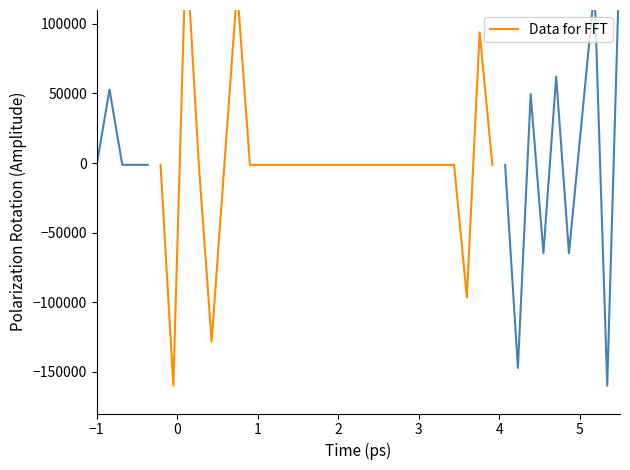

How many points are lower than both their immediate neighbors (excluding endpoints)?

3